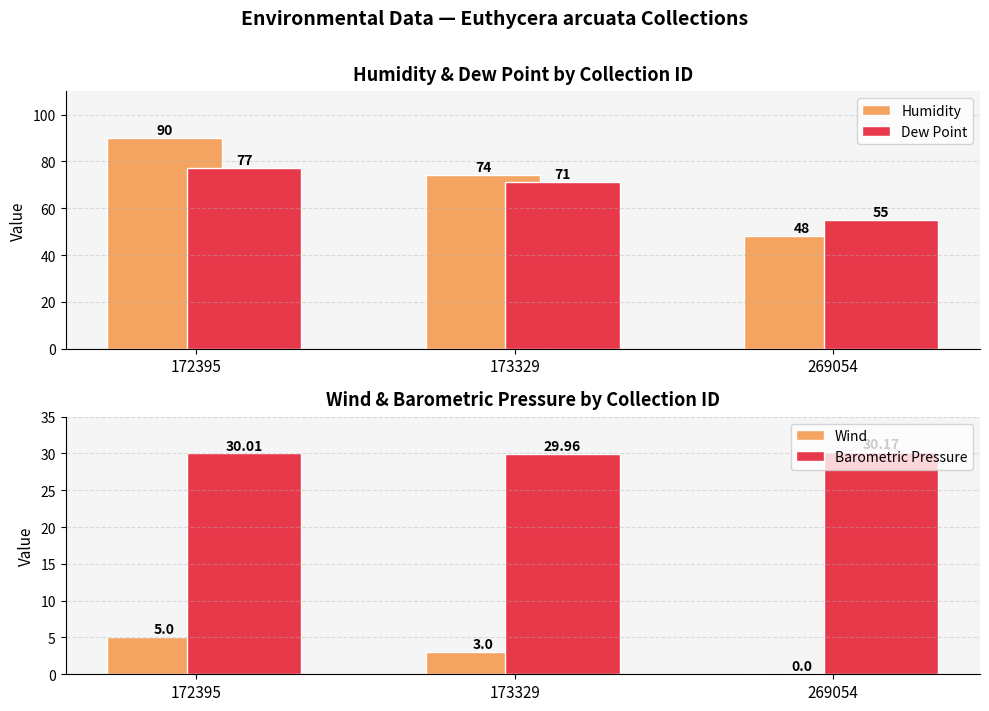

What is the value of the Wind bar at the 1st from the left?

5.0